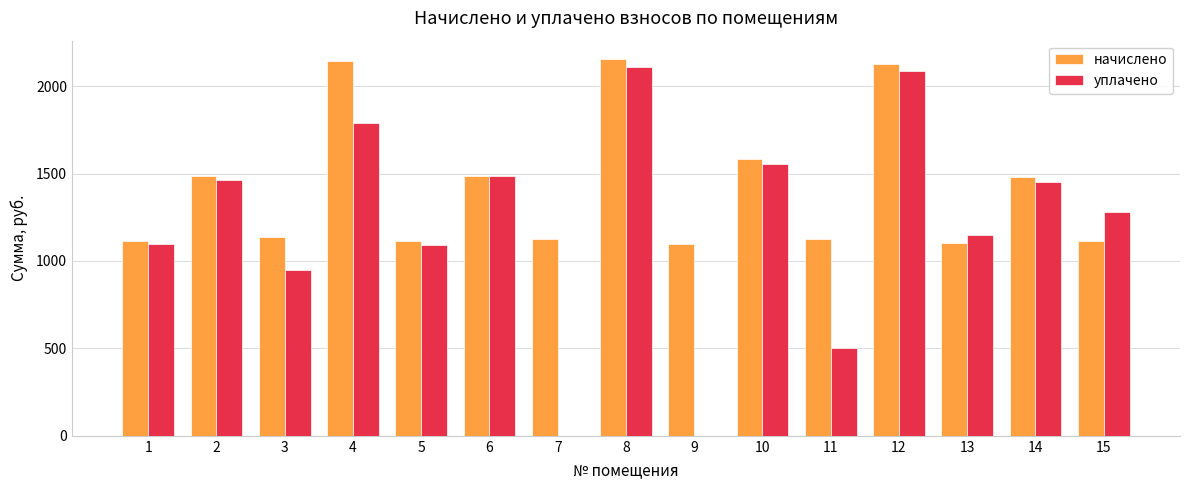

What are all the series names shown in the legend?

начислено, уплачено